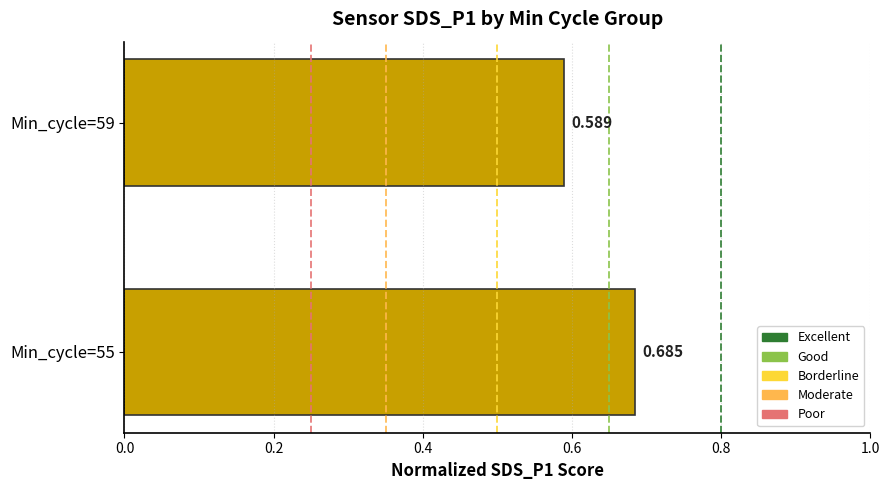

Are the bars horizontal?

Yes